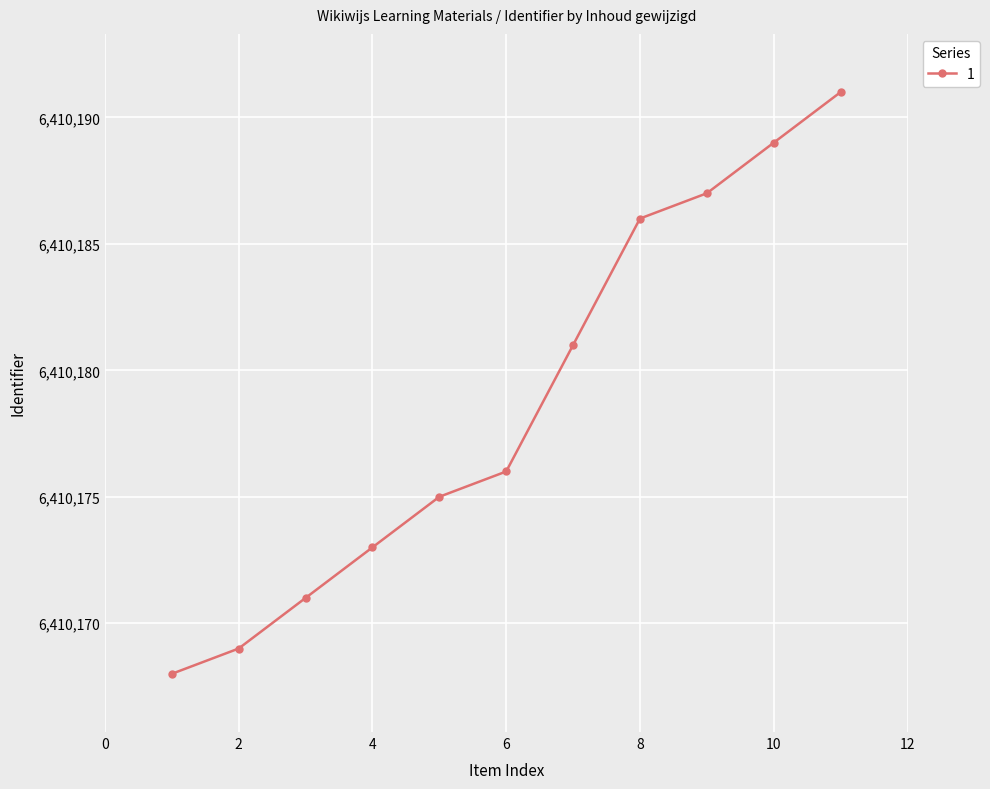

True or false: the data has more than 1 interior local peaks.

False